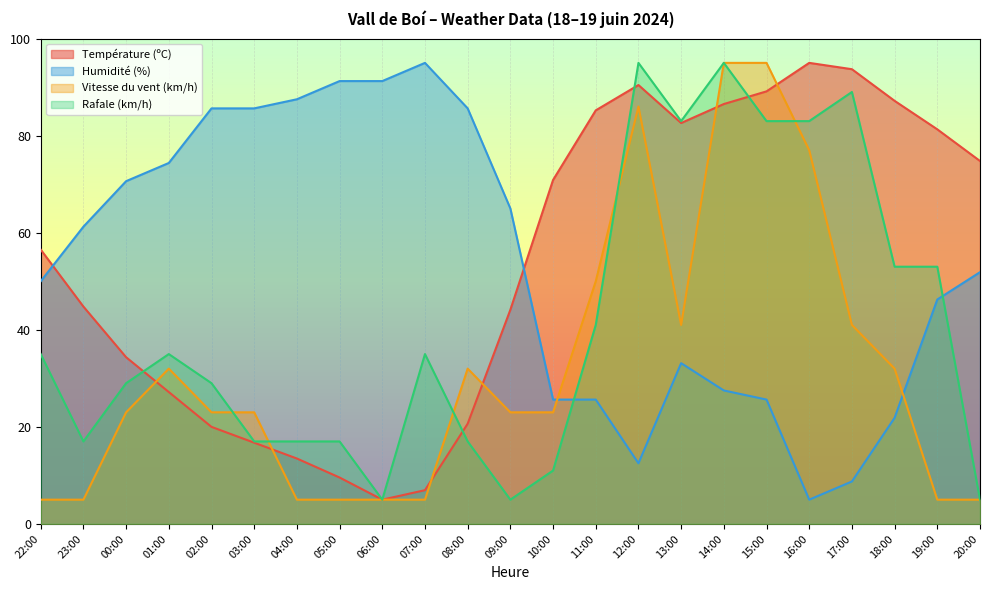

Where is Température (ºC) nearest to the value 50?

23:00